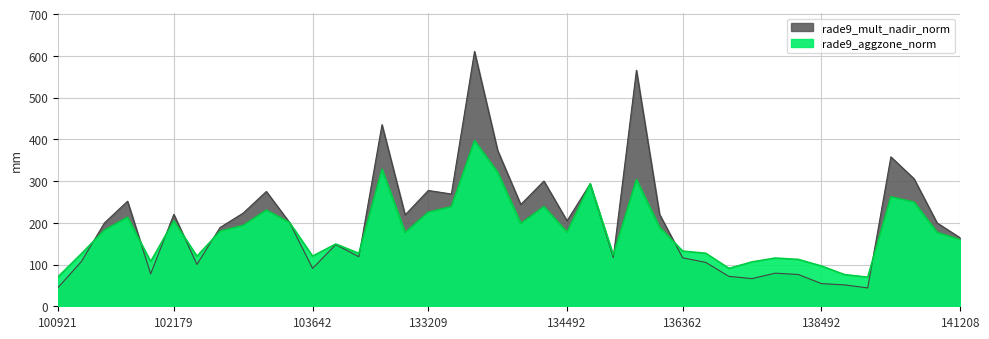

Read the rade9_aggzone_norm value at 133404.

238.6